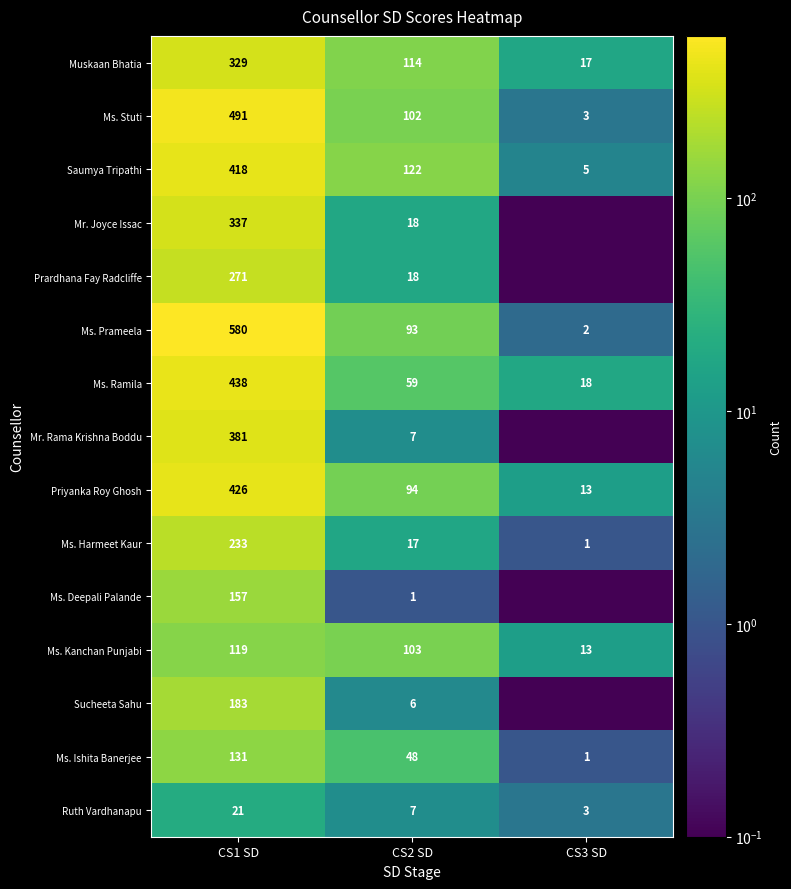

How many categories are shown in the chart?

3